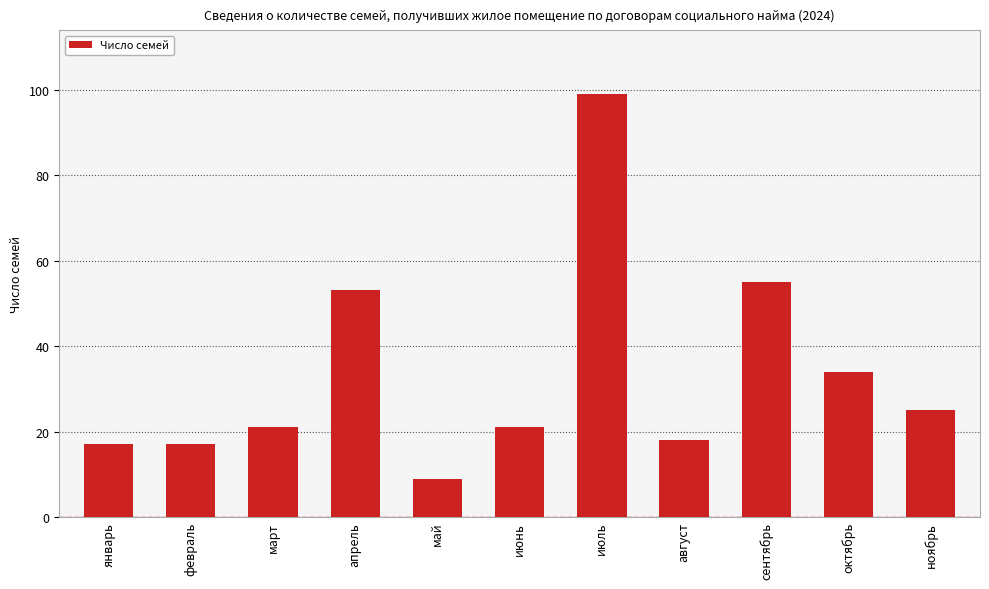

What is the label of the 3rd bar from the right?

сентябрь